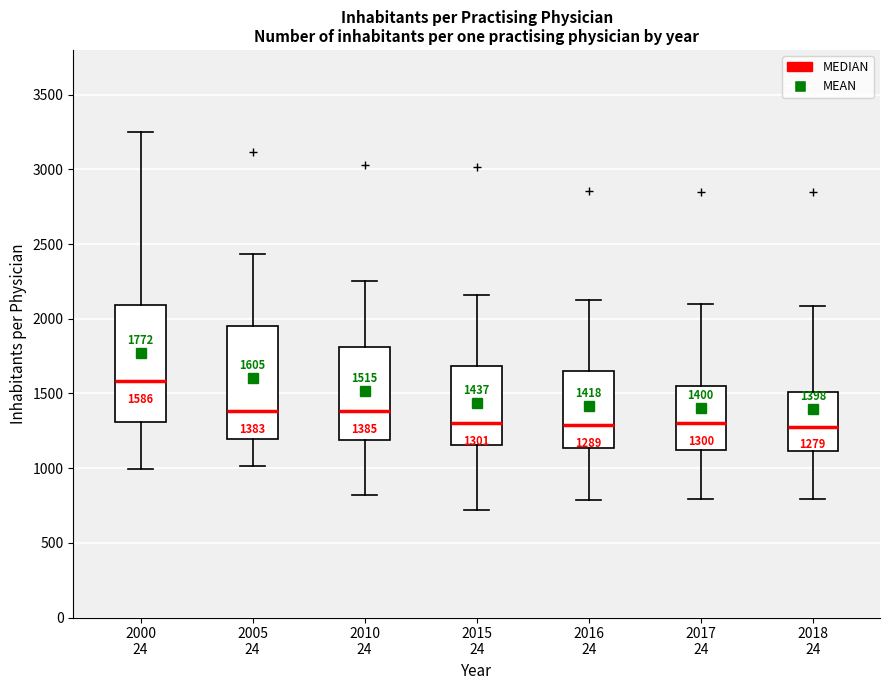

Which box has the highest median line?

2000 24